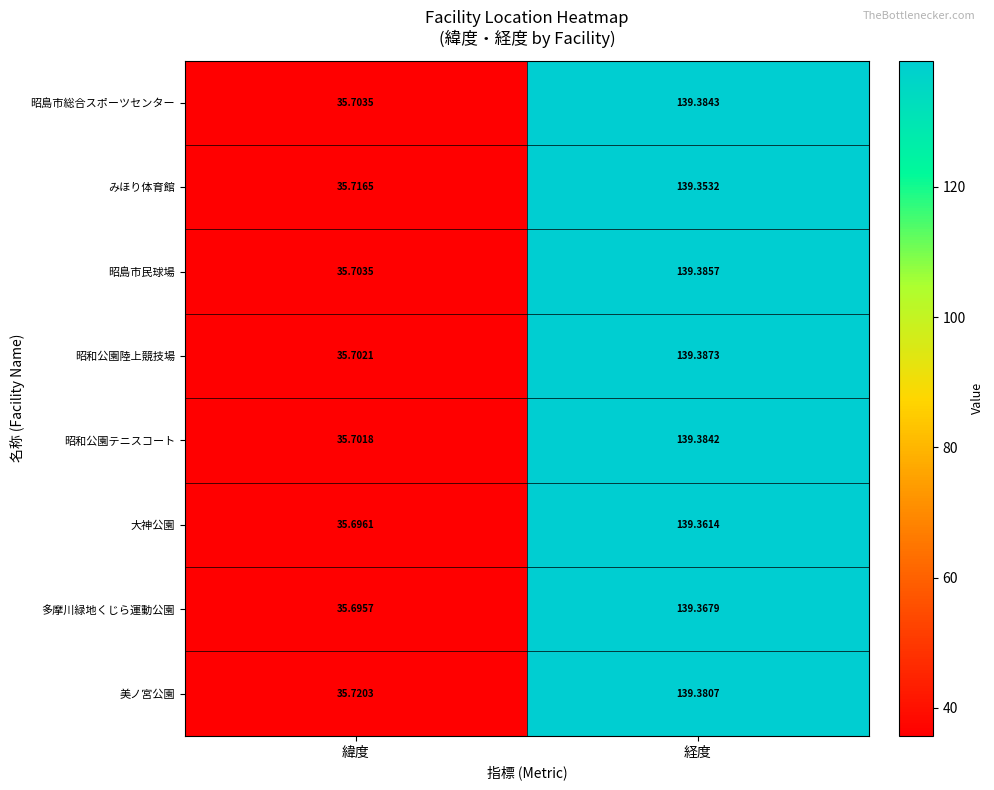

At 経度, list the series in order from smallest to largest.

みほり体育館, 大神公園, 多摩川緑地くじら運動公園, 美ノ宮公園, 昭和公園テニスコート, 昭島市総合スポーツセンター, 昭島市民球場, 昭和公園陸上競技場